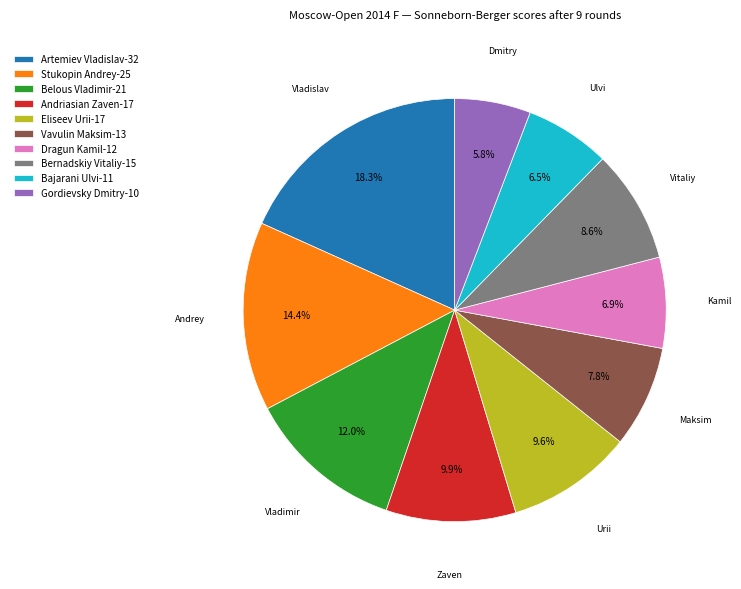

Combined, do Gordievsky Dmitry and Dragun Kamil account for over 50%?

No